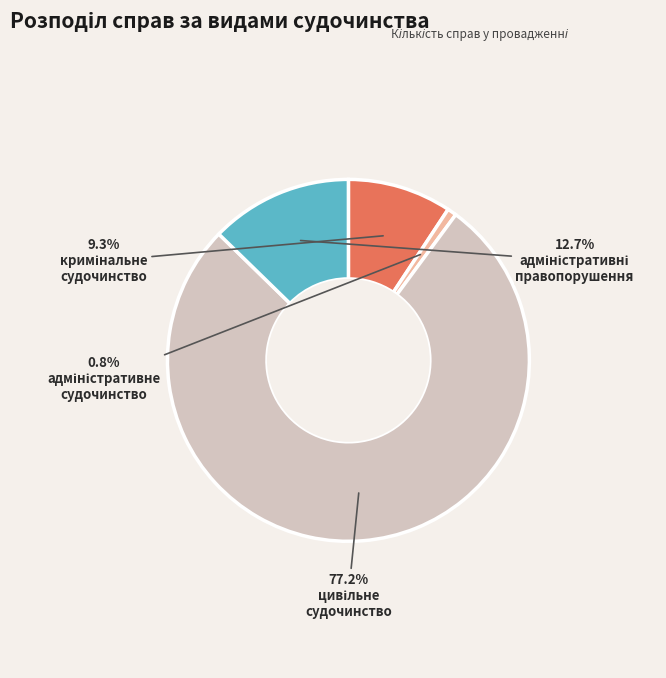

Is there any slice that represents more than half of the pie?

Yes